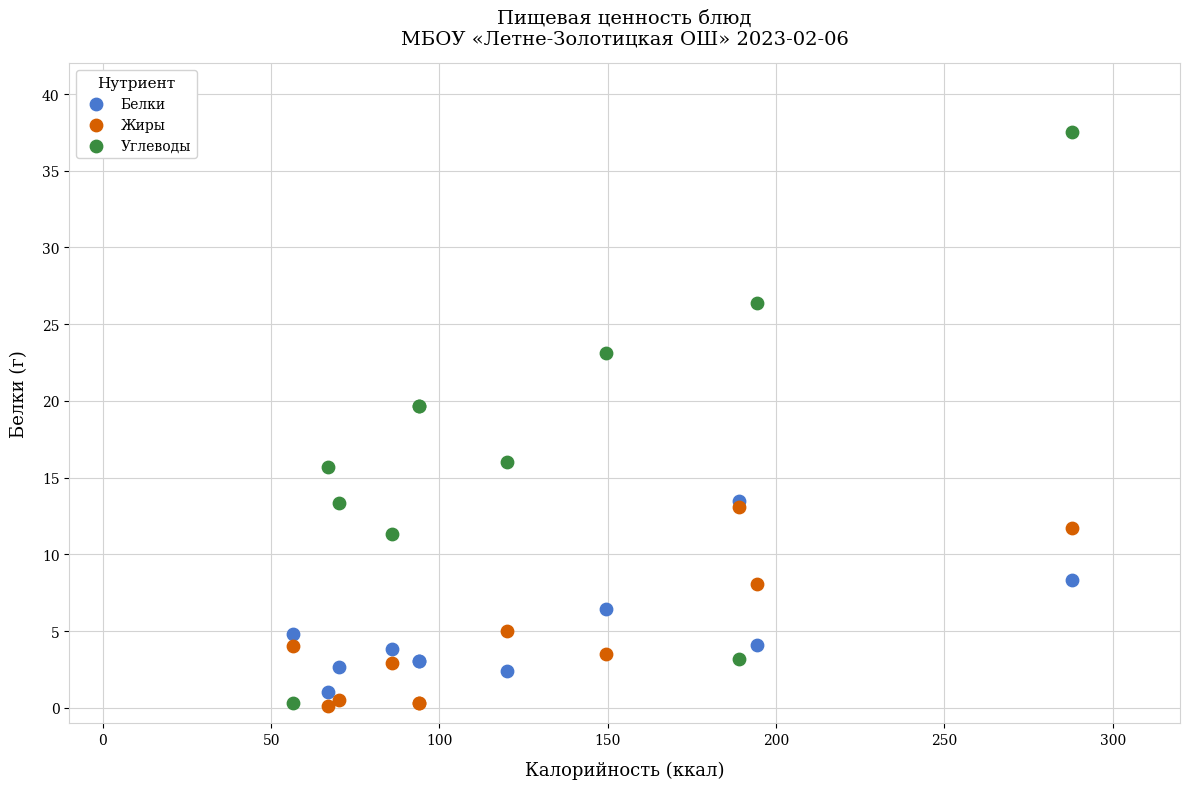

In the Белки series, what Y value is closest to 7?

6.5